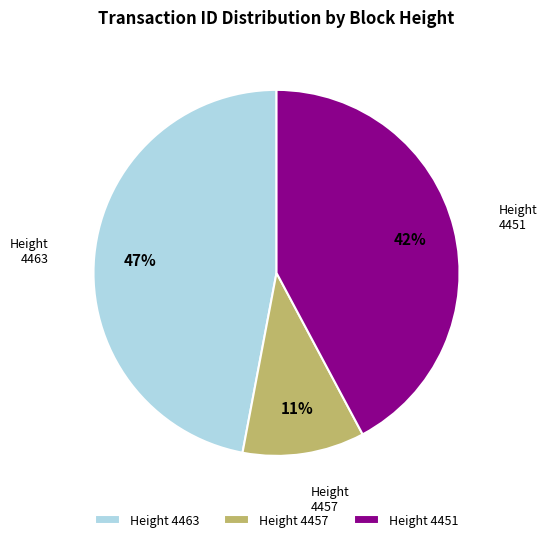

Do Height 4451 and Height 4463 together represent more than half of the pie?

Yes